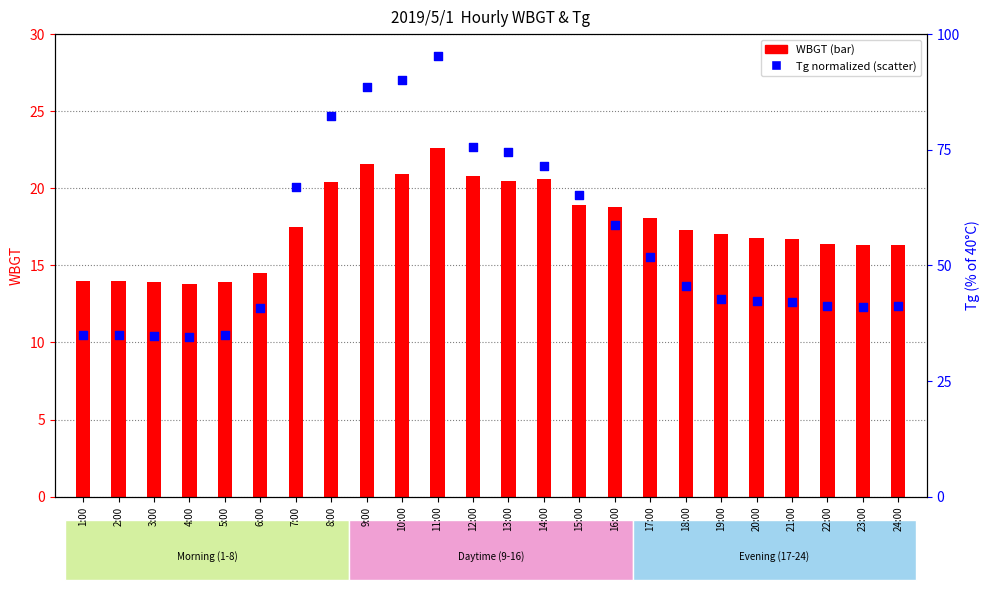

Which series has the largest Y range (max minus min)?

Tg (normalized 0-100)